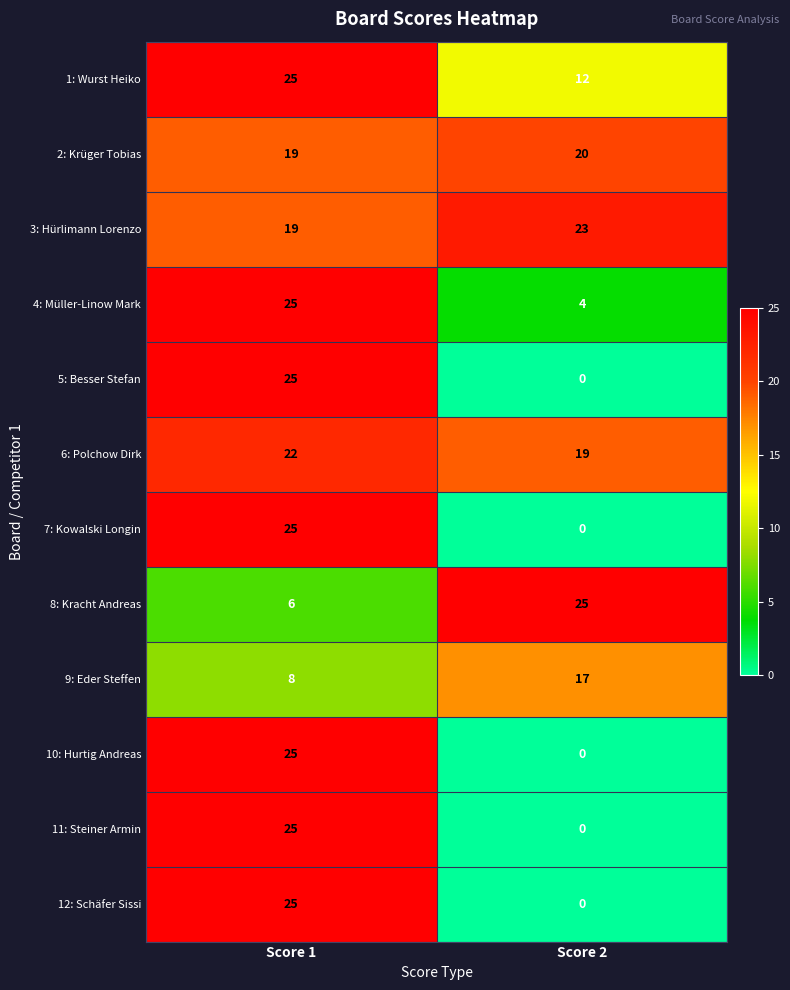

Where is 9: Eder Steffen nearest to the value 12?

Score 1